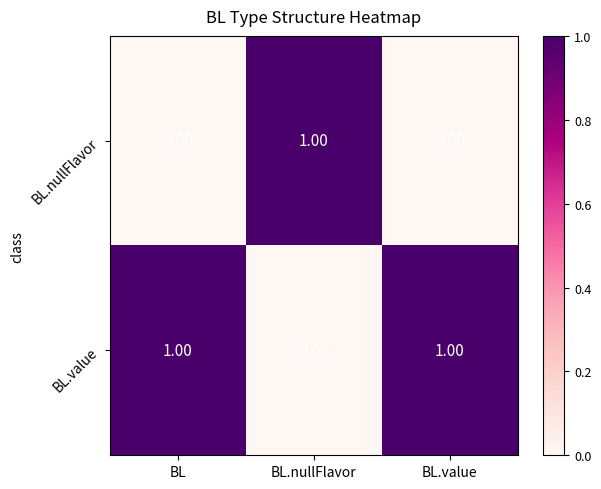

Is the value of BL.nullFlavor at BL.nullFlavor greater than the value of BL.value at BL.nullFlavor?

Yes